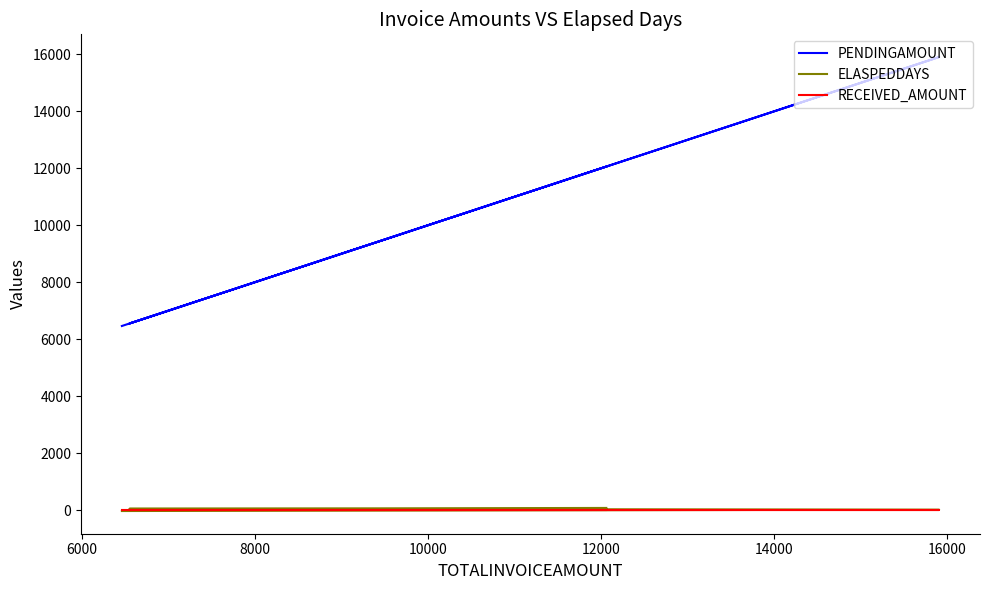

Reading left to right, what are all the values shown in this chart?

PENDINGAMOUNT: 12062	6553	15907	6466
ELASPEDDAYS: 79	50	19	-29
RECEIVED_AMOUNT: 0	0	0	0